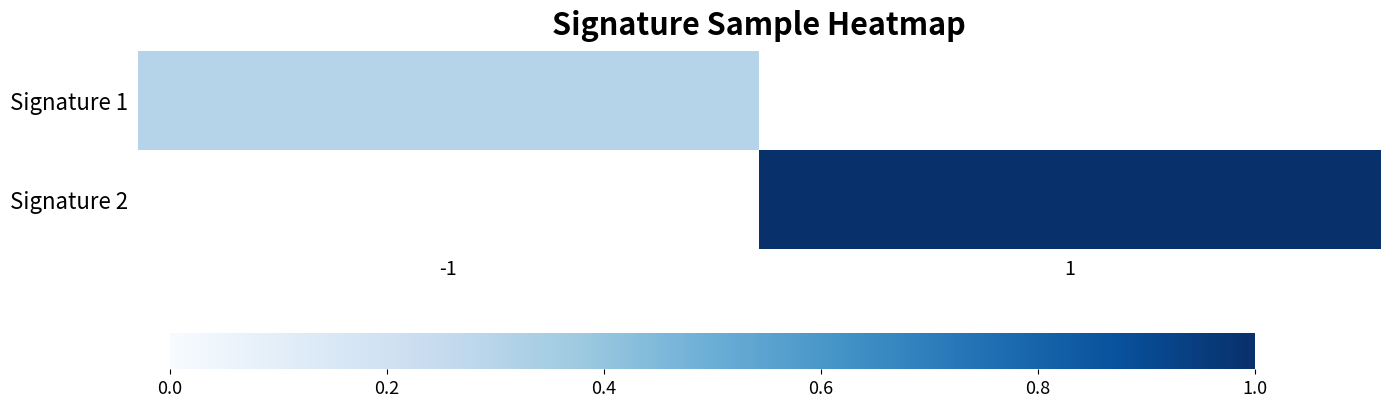

The Signature 1 series shows 0.2 at -1. True or false?

False